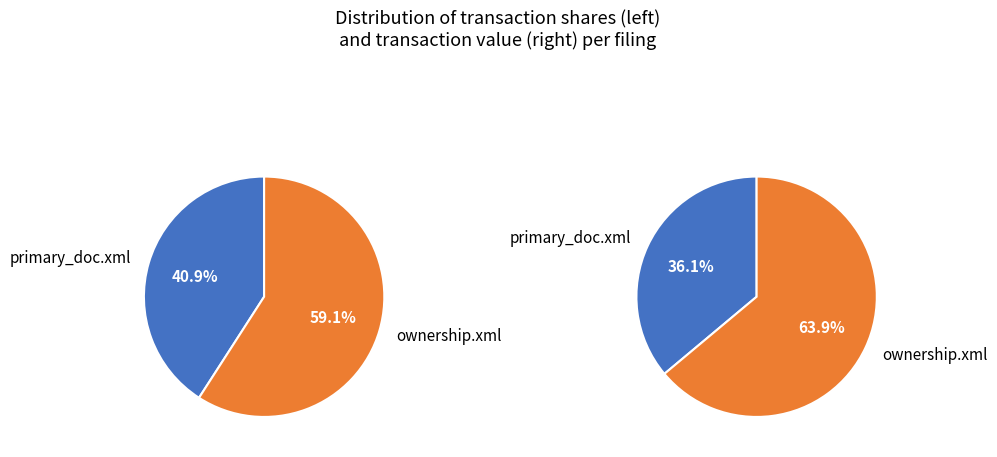

Is there any slice that represents more than half of the pie?

Yes